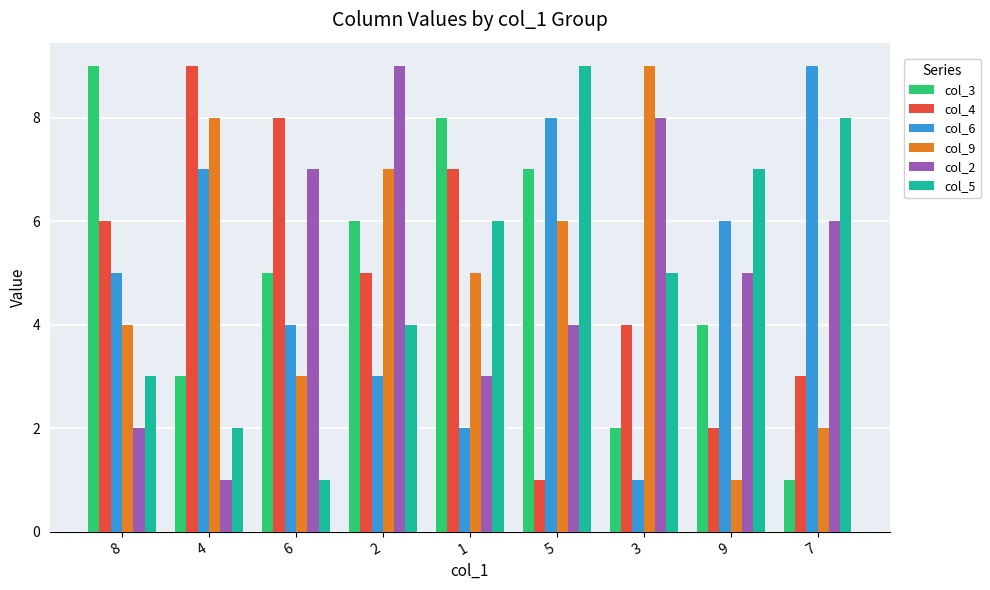

How many bars are there in each group?

6